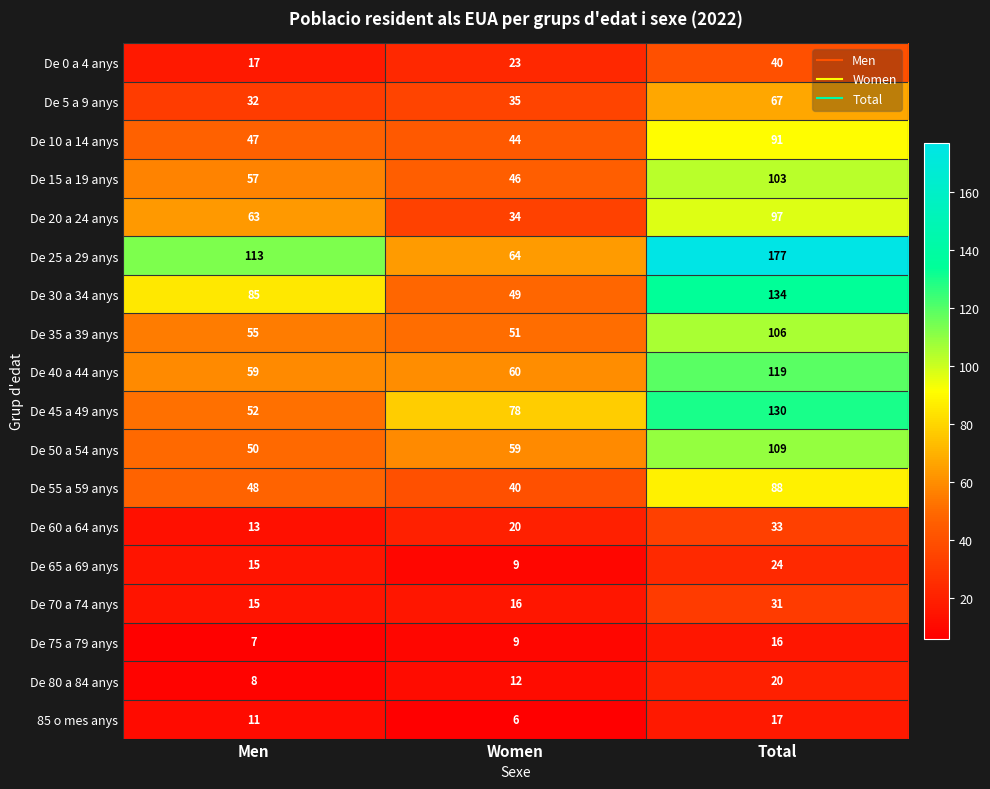

Which series has the largest total across all categories?

De 25 a 29 anys